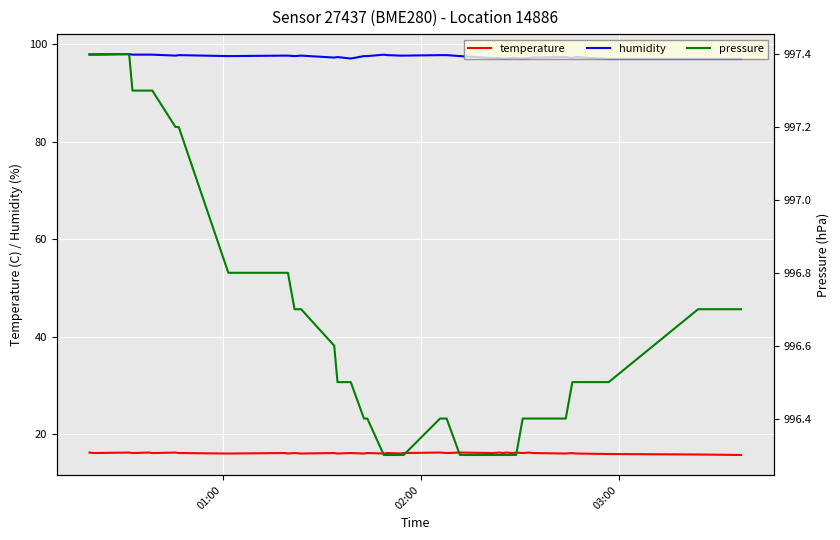

True or false: humidity and temperature intersect in this chart.

False